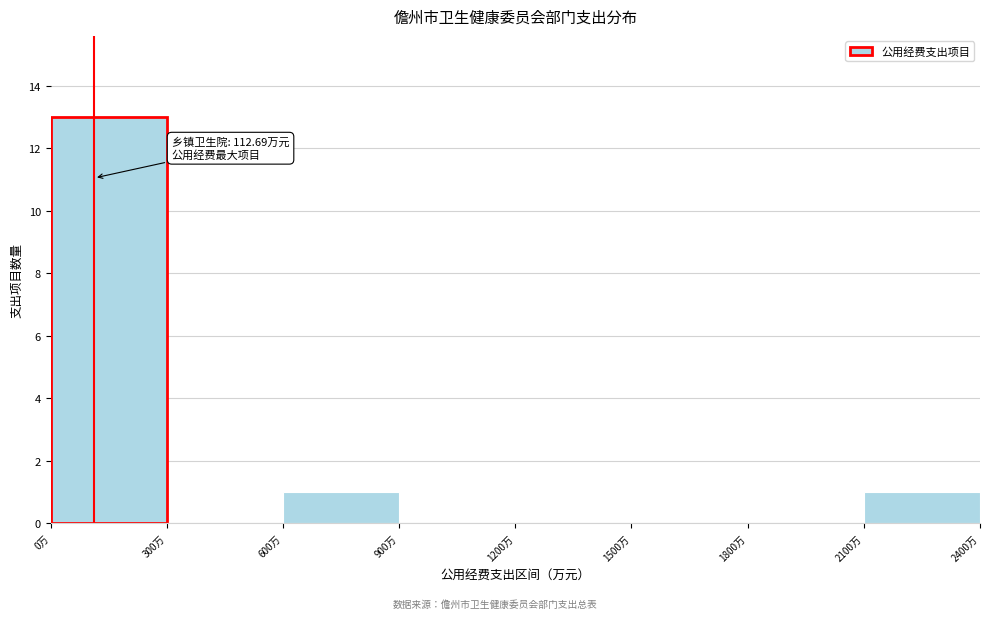

Which range on the x-axis has the tallest bar?

0 to 300